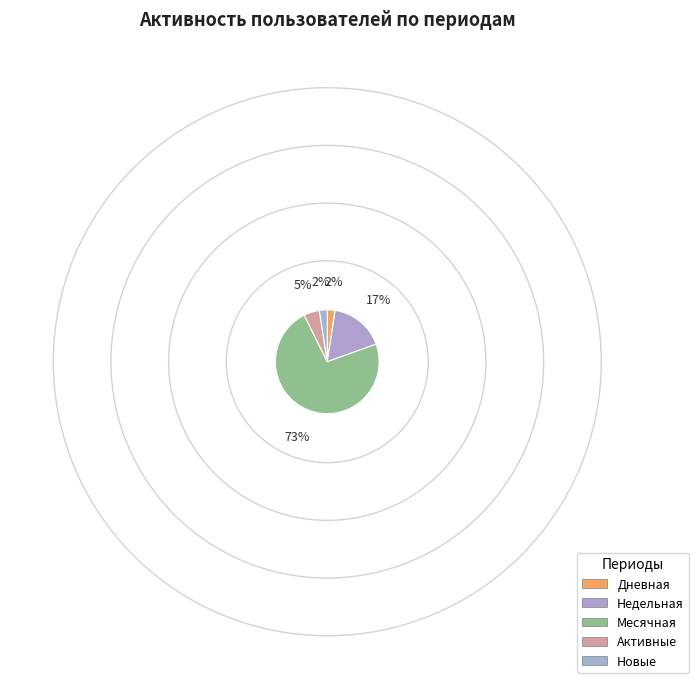

How many segments does this pie chart have?

5